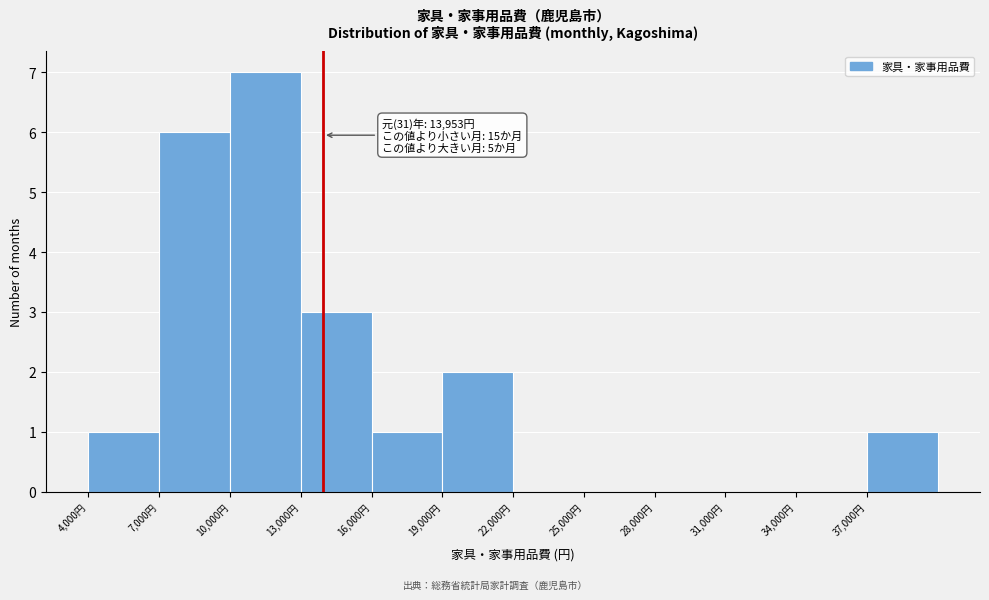

Over which range of the x-axis is the bar tallest?

10000 to 13000